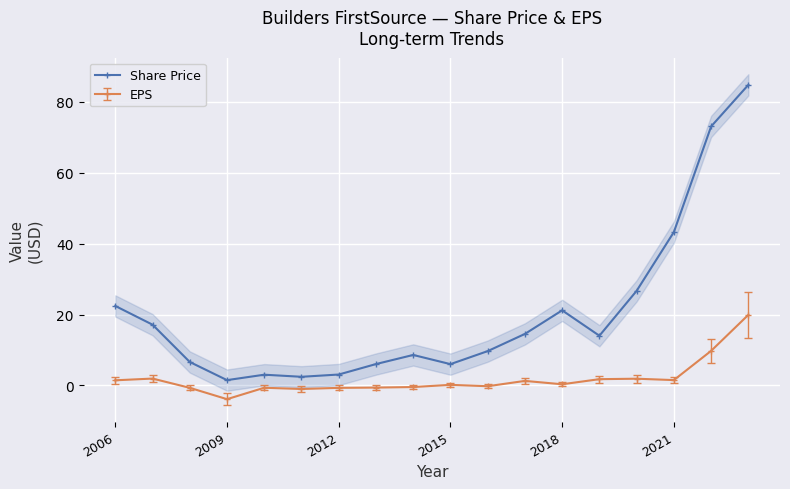

What is the difference between the maximum and minimum values?

83.3